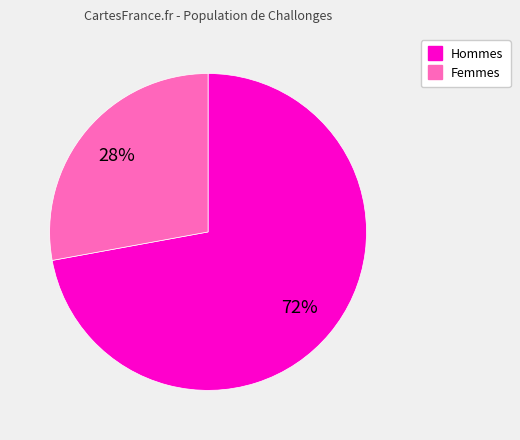

Is there any slice that represents more than half of the pie?

Yes